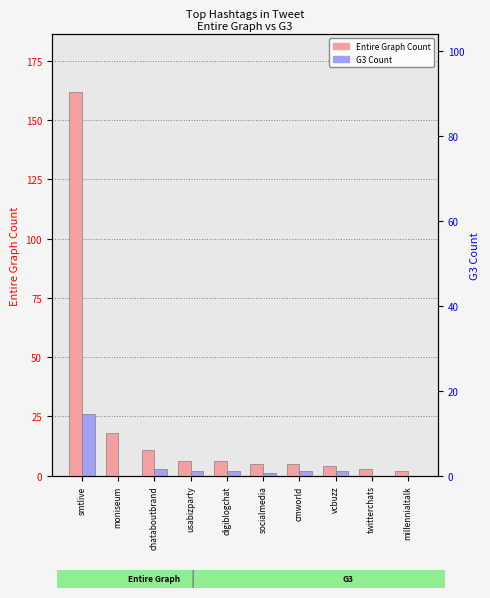

What is the label of the 8th bar from the right?

chataboutbrand